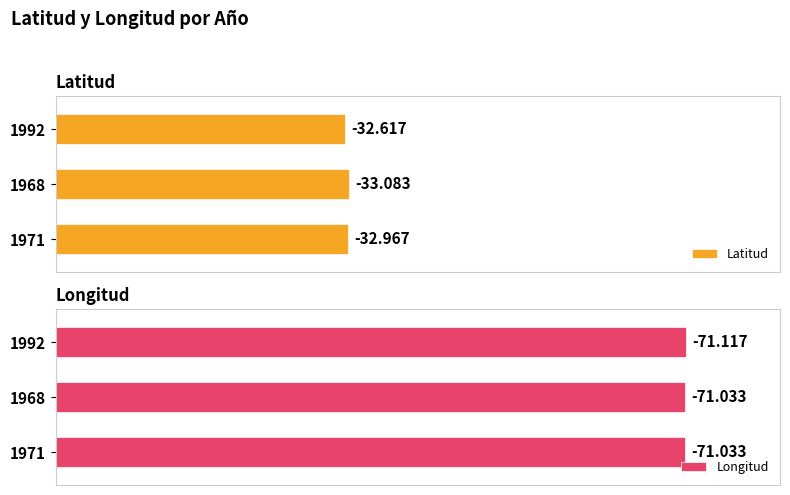

Which series has the widest spread of values?

Latitud